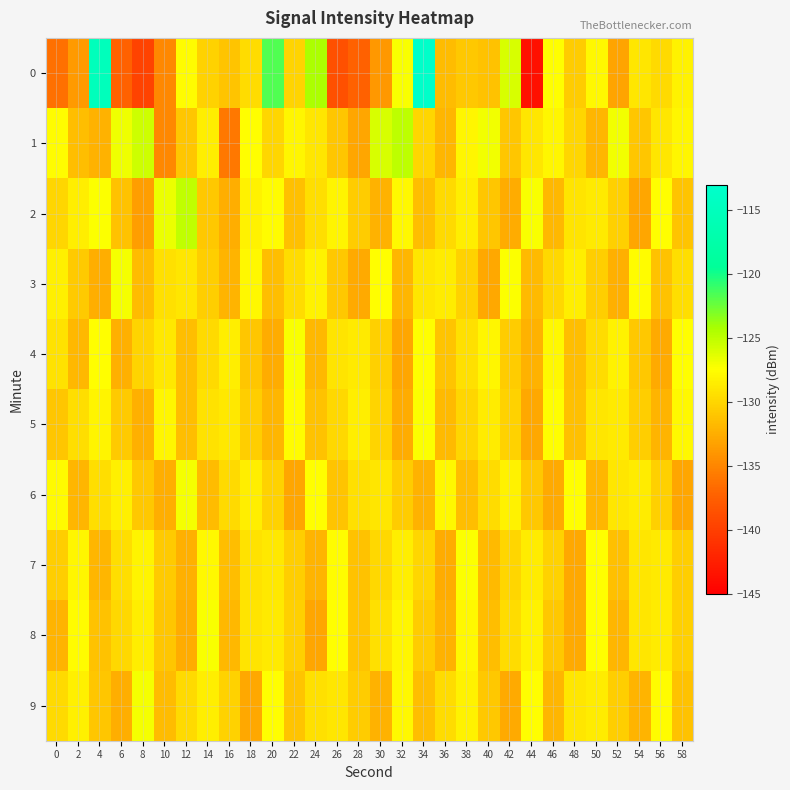

How many data points does each series have?

30